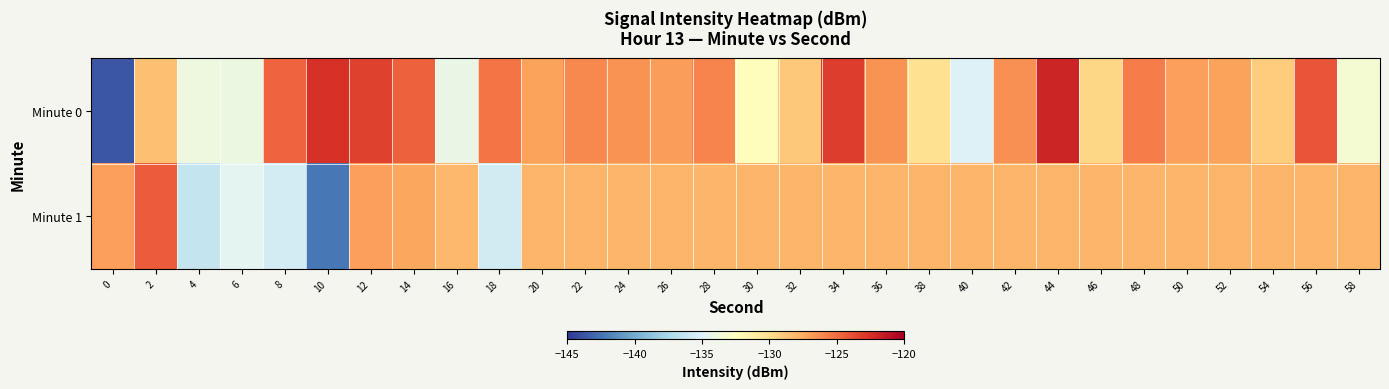

Which series has the largest range (max minus min)?

Minute 0